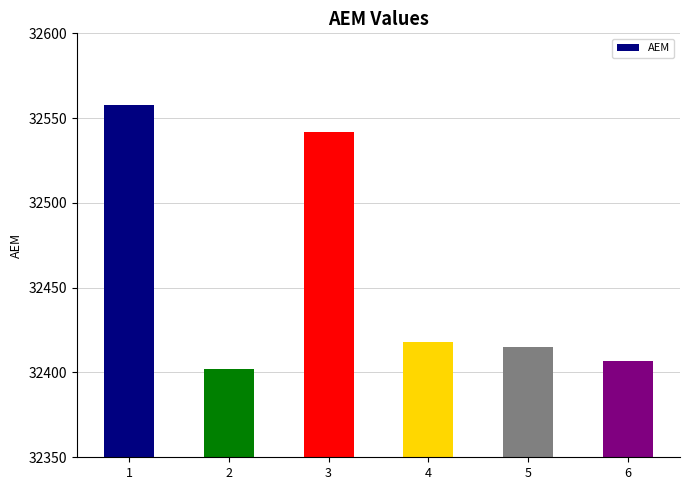

How many data points are less than 32418?

3